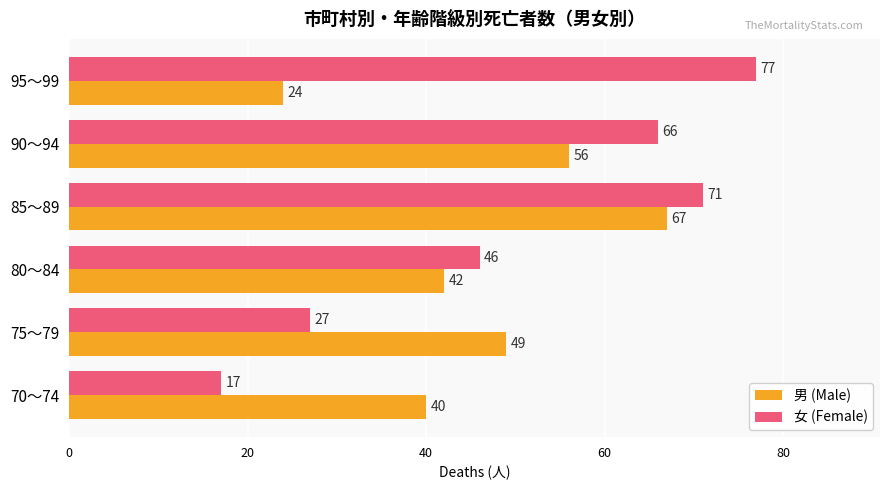

Which series has the largest total across all categories?

女 (Female)